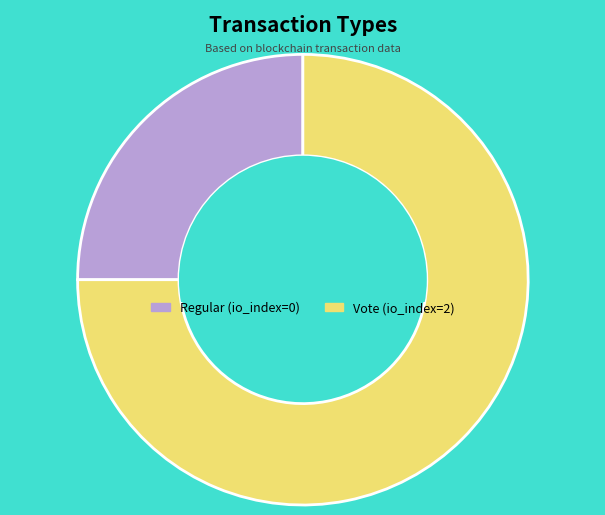

Is the sum of Vote and Regular greater than half?

Yes